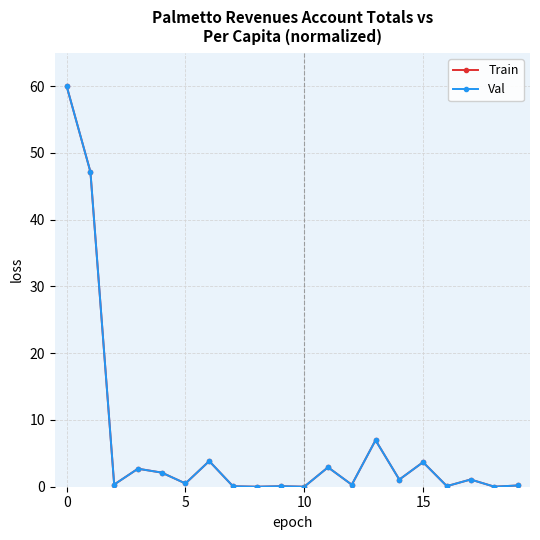

What is the greatest value displayed?

60.0